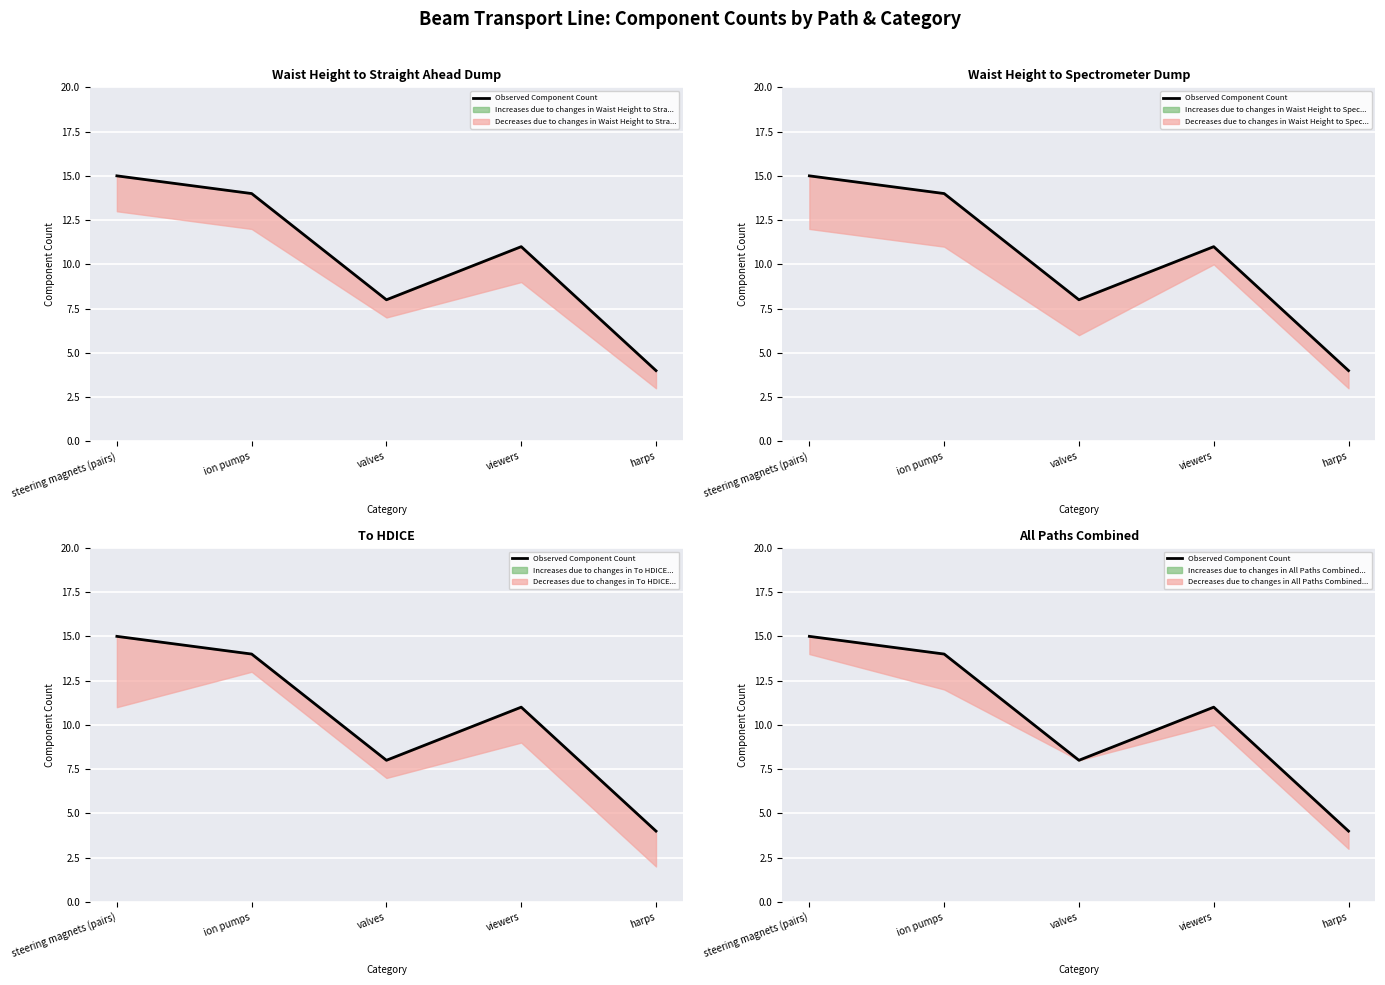

Reading right to left, transcribe all the data shown in this chart.

4	11	8	14	15